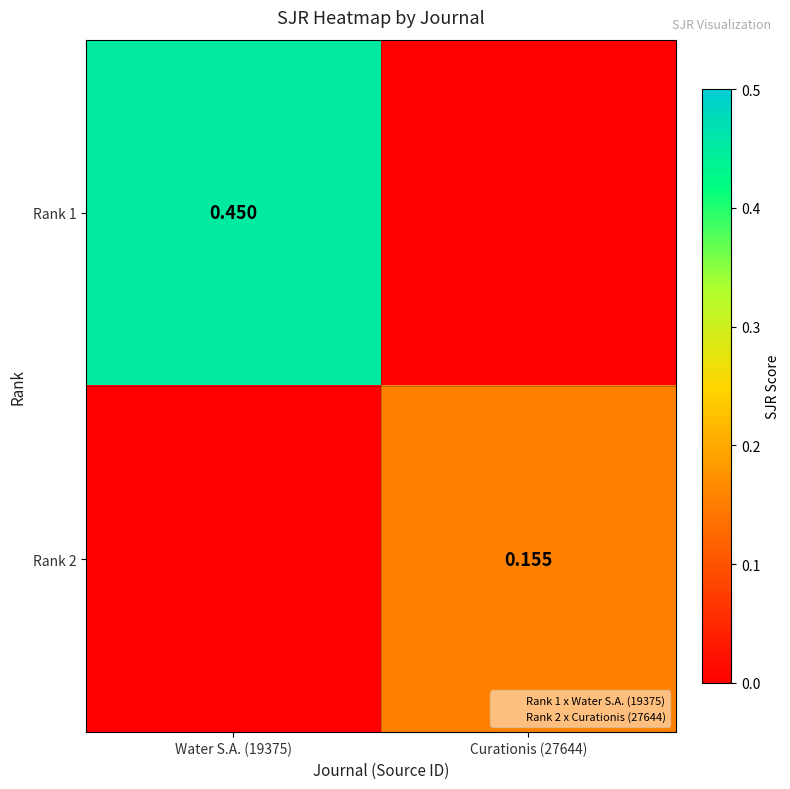

How many data points in Rank 2 are above 0?

1